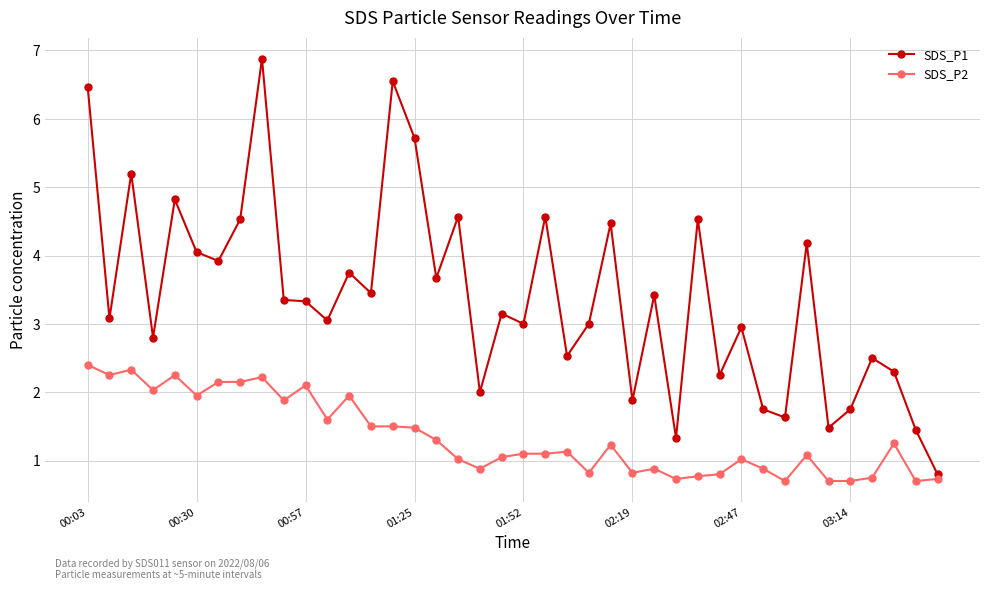

What is the minimum value for SDS_P2?

0.7